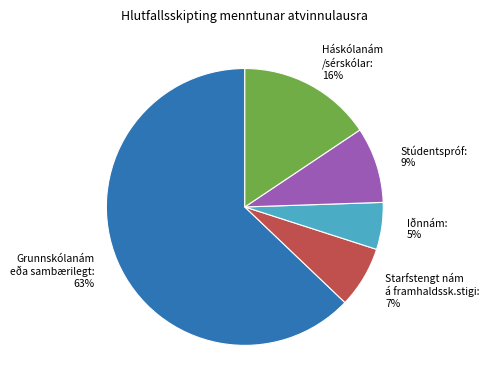

Does any single category account for the majority?

Yes